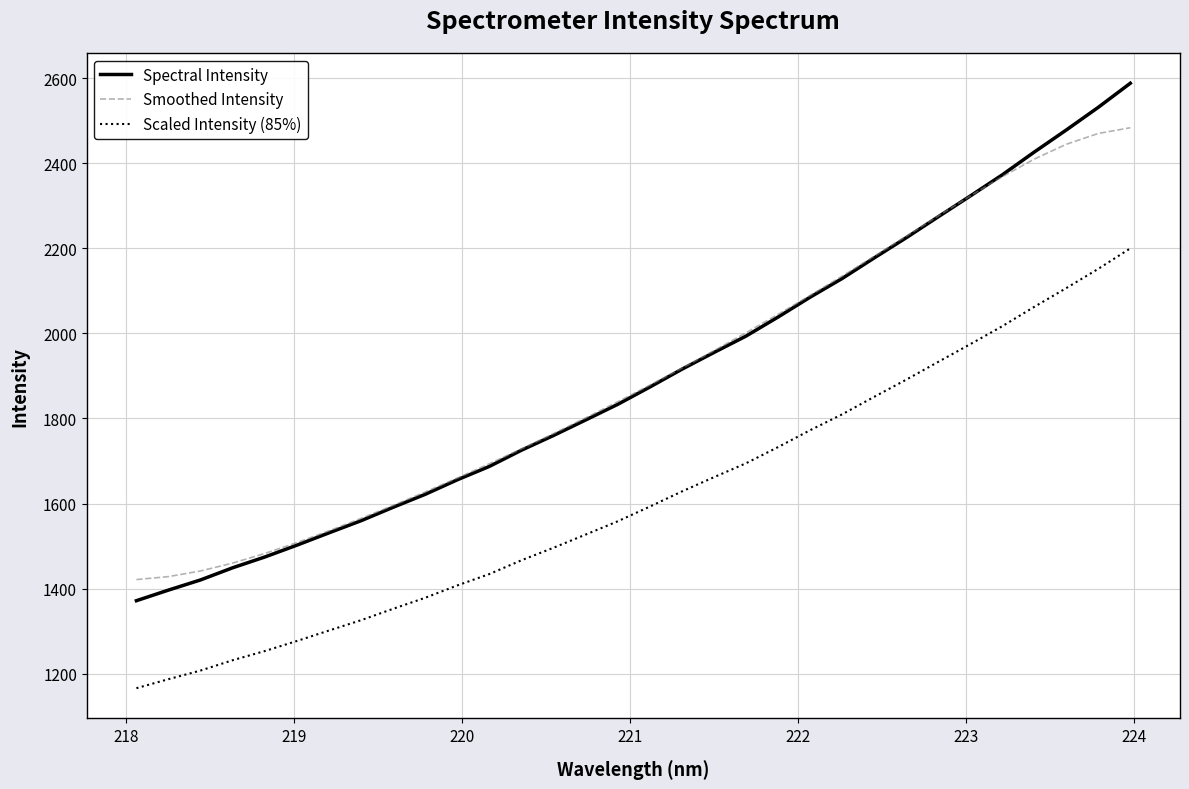

How many values in the Smoothed Intensity series are below 1878?

16